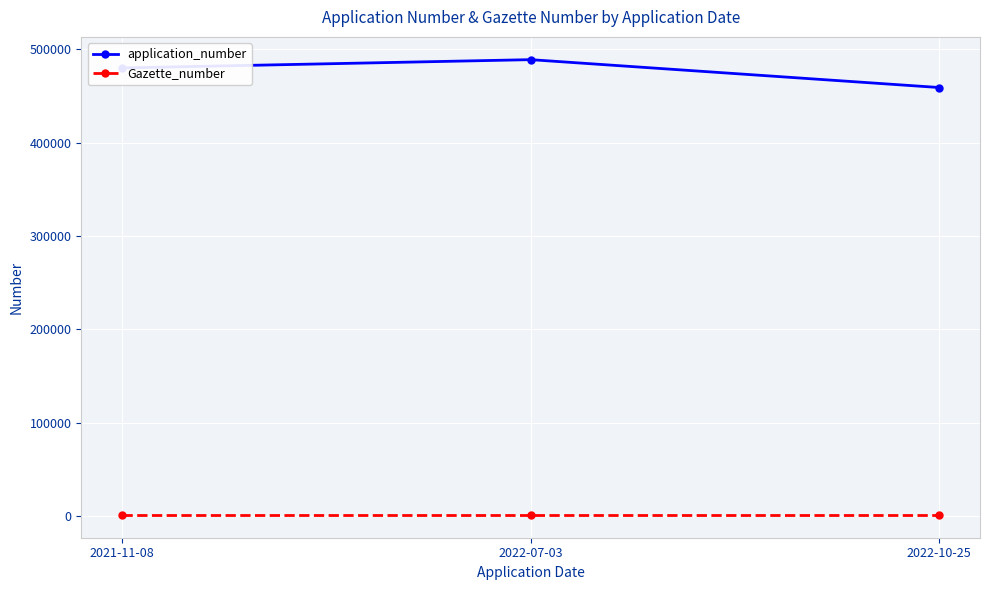

Reading right to left, what are all the values shown in this chart?

application_number: 459000	488860	479985
Gazette_number: 1000	1000	1000